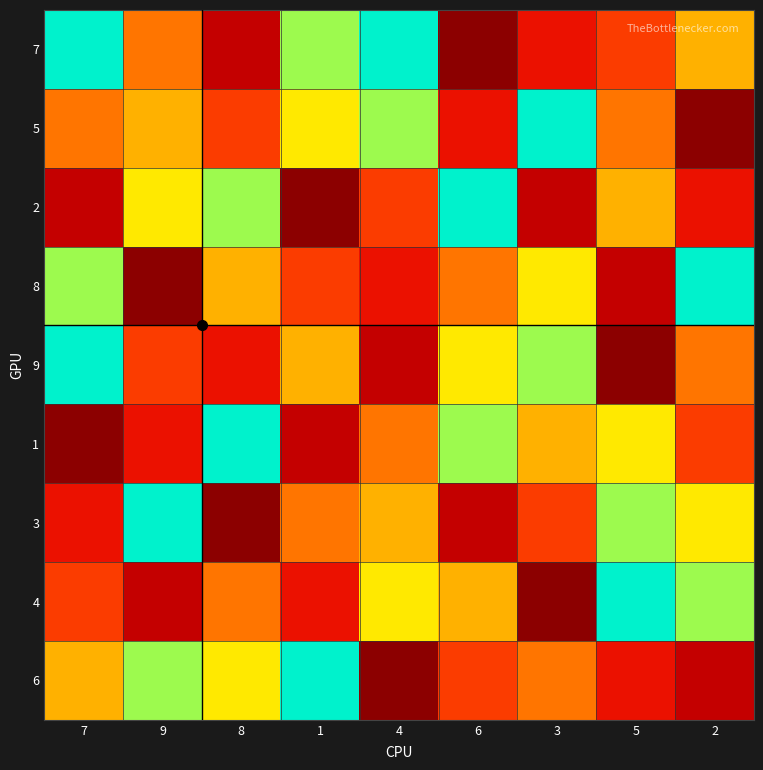

At which category does the chart reach its minimum across all series?

6